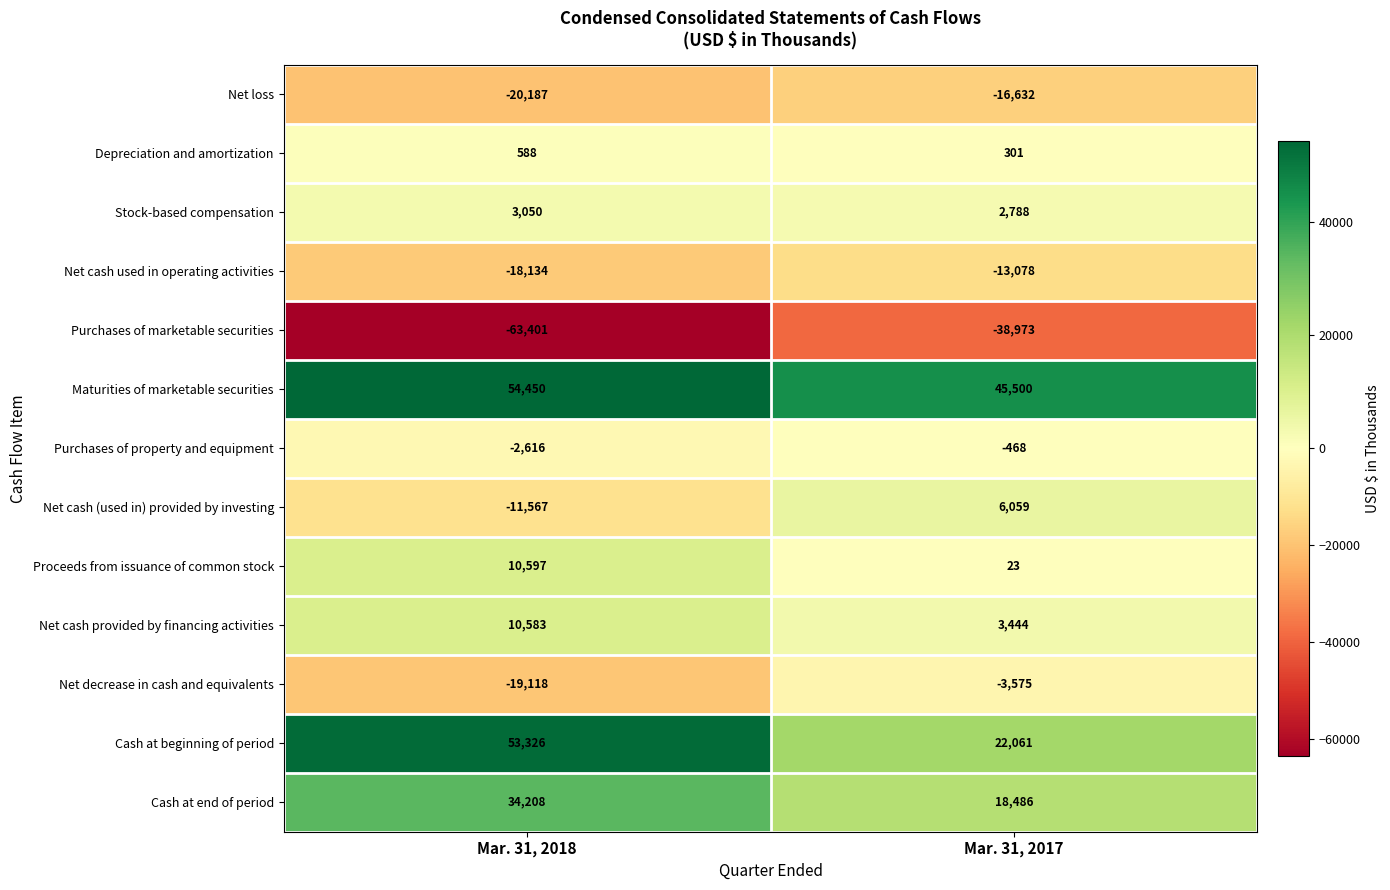

The value of Net loss at Mar. 31, 2018 is -31741. True or false?

False